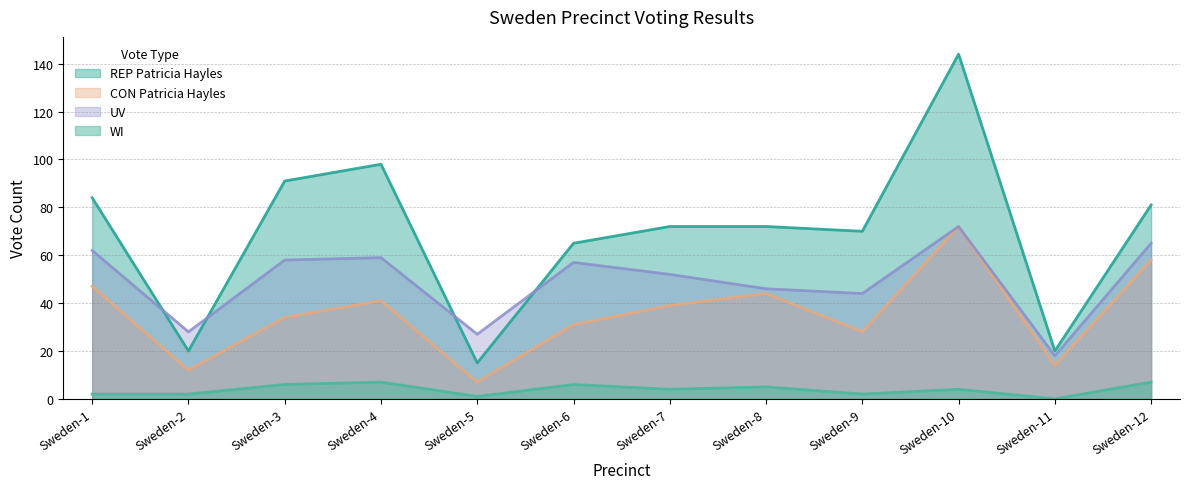

Reading left to right, list all the values displayed in this chart.

REP Patricia Hayles: Sweden-1=84	Sweden-2=20	Sweden-3=91	Sweden-4=98	Sweden-5=15	Sweden-6=65	Sweden-7=72	Sweden-8=72	Sweden-9=70	Sweden-10=144	Sweden-11=20	Sweden-12=81
CON Patricia Hayles: Sweden-1=47	Sweden-2=12	Sweden-3=34	Sweden-4=41	Sweden-5=7	Sweden-6=31	Sweden-7=39	Sweden-8=44	Sweden-9=28	Sweden-10=72	Sweden-11=14	Sweden-12=58
UV: Sweden-1=62	Sweden-2=28	Sweden-3=58	Sweden-4=59	Sweden-5=27	Sweden-6=57	Sweden-7=52	Sweden-8=46	Sweden-9=44	Sweden-10=72	Sweden-11=18	Sweden-12=65
WI: Sweden-1=2	Sweden-2=2	Sweden-3=6	Sweden-4=7	Sweden-5=1	Sweden-6=6	Sweden-7=4	Sweden-8=5	Sweden-9=2	Sweden-10=4	Sweden-11=0	Sweden-12=7